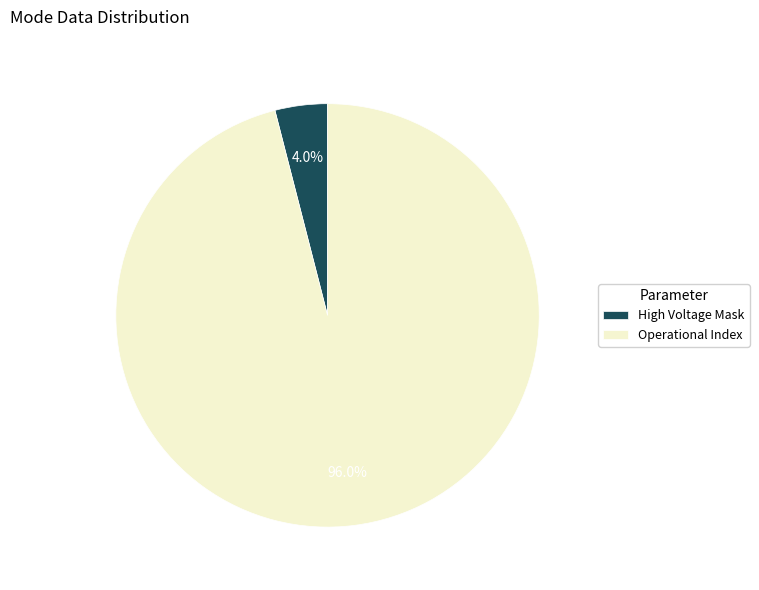

Which category has the smallest portion of the pie?

High Voltage Mask